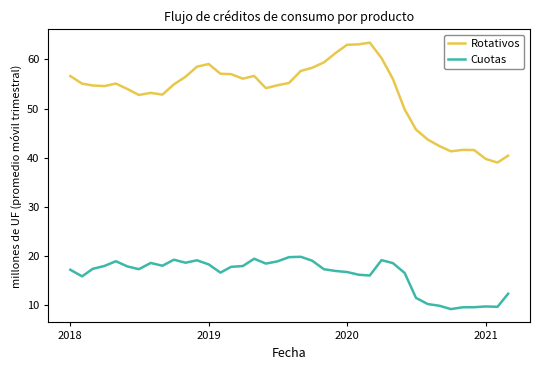

What is the difference between the maximum and minimum values in the Cuotas series?

10.6